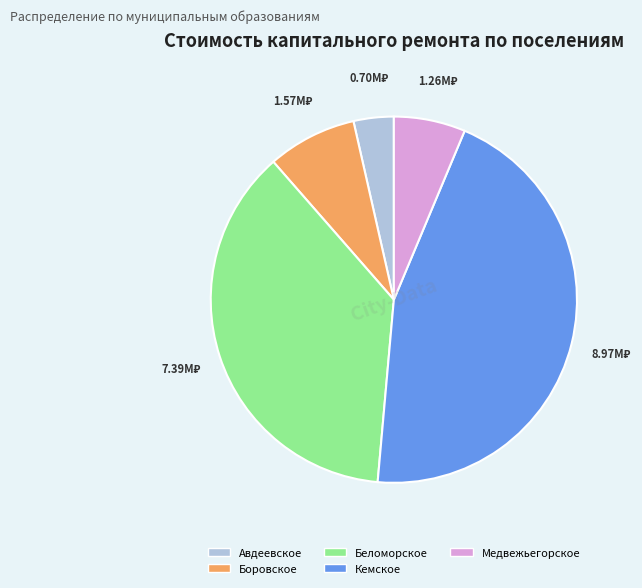

Which has a higher value, Медвежьегорское or Кемское?

Кемское